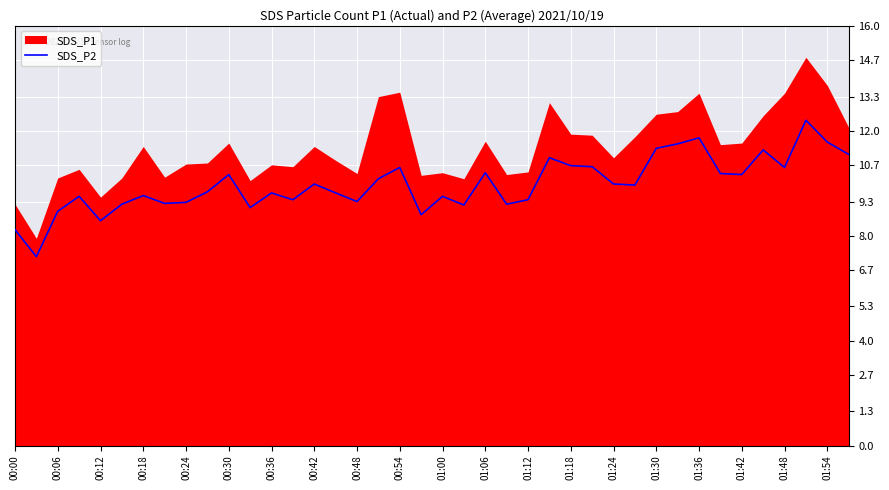

What is the maximum value for SDS_P2?

12.4